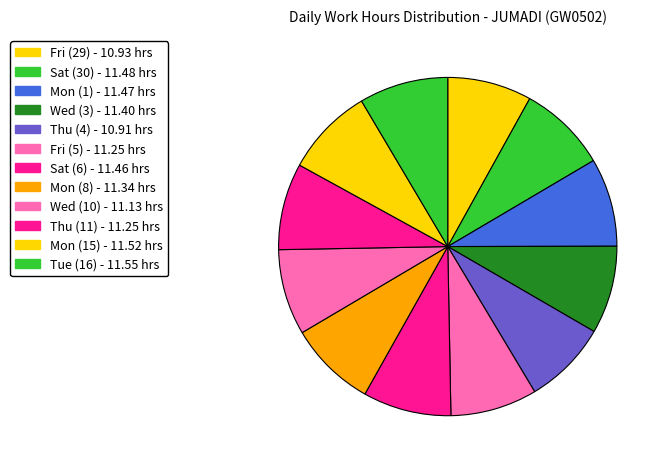

Is it true that Mon (1) is 8% of the pie?

True